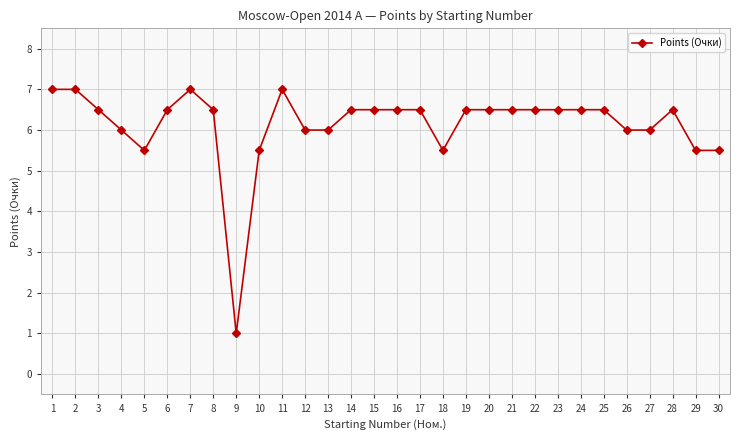

Which category has the lowest value across all series?

9